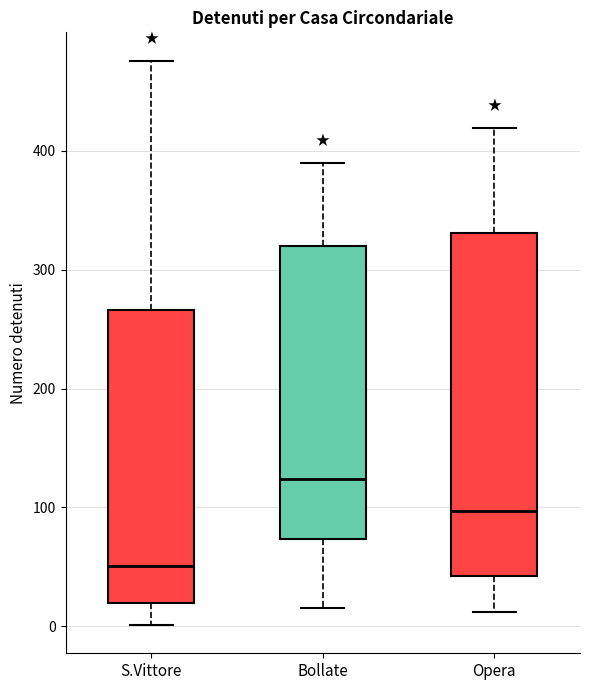

Where is the upper edge of the box for Bollate on the y-axis? The values are not printed on the chart, so give them approximately, as read against the axis.

320